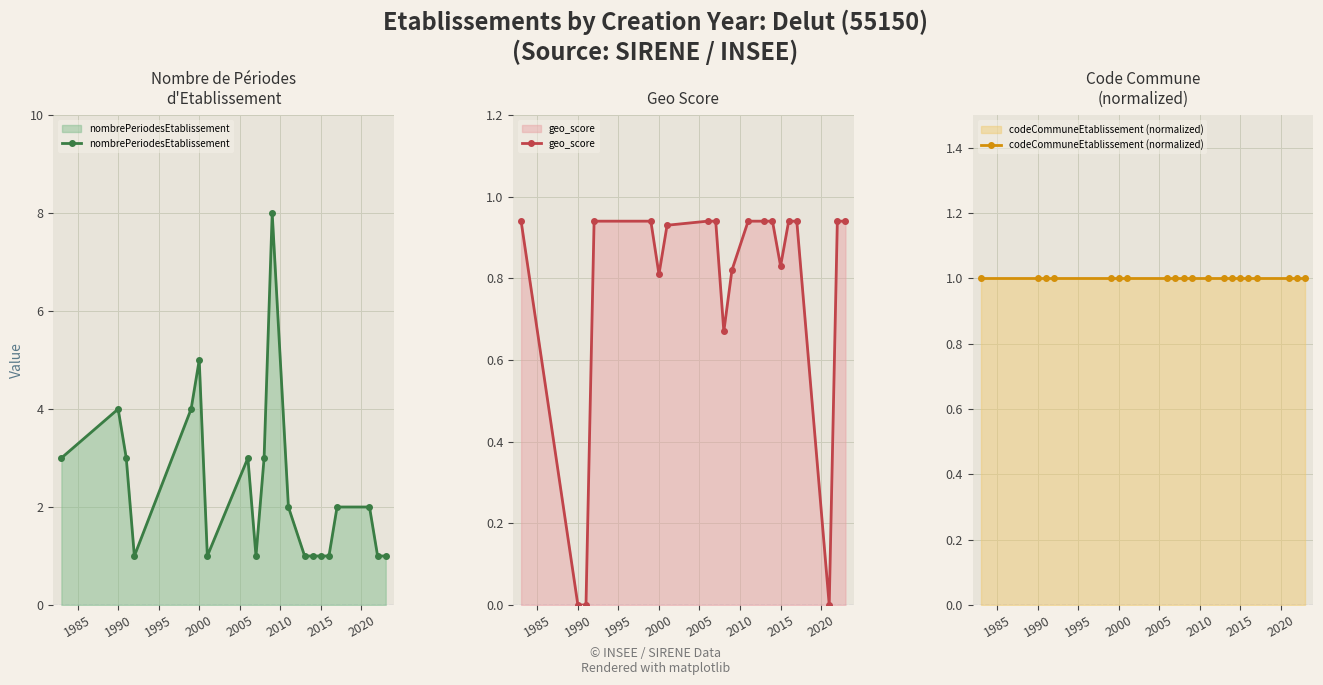

What is the value of the nombrePeriodesEtablissement point at the 20th from the left?

1.0